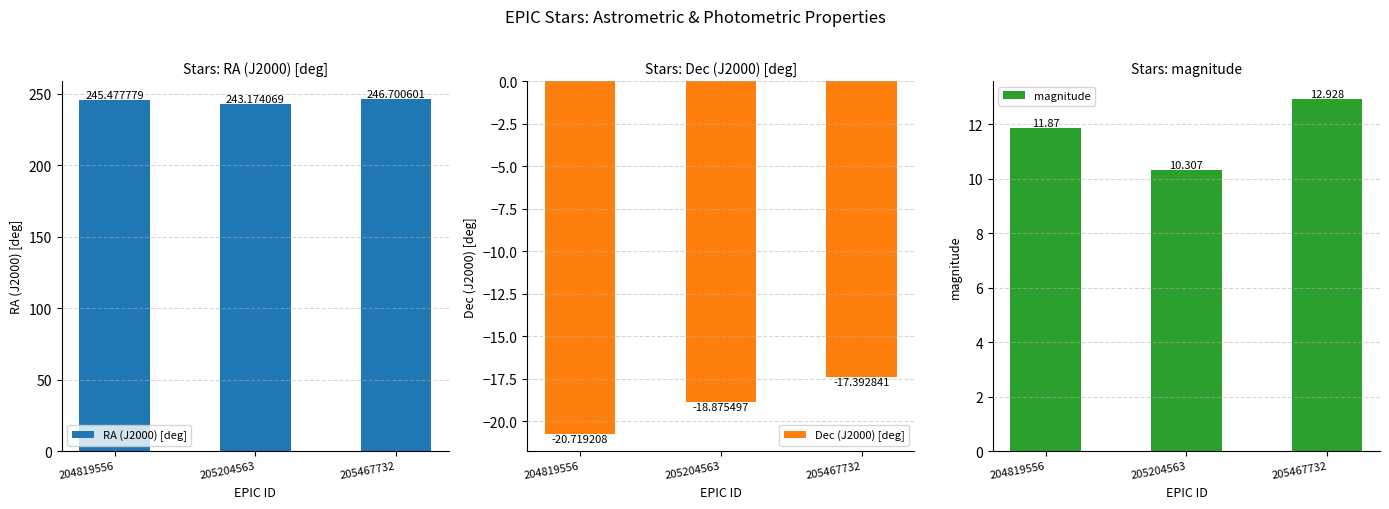

How many data points in magnitude are above 11?

2